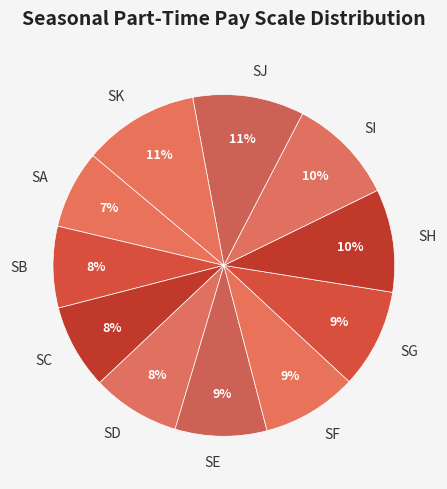

To the nearest percent, what is the difference between the largest and smallest slice percentages?

4%